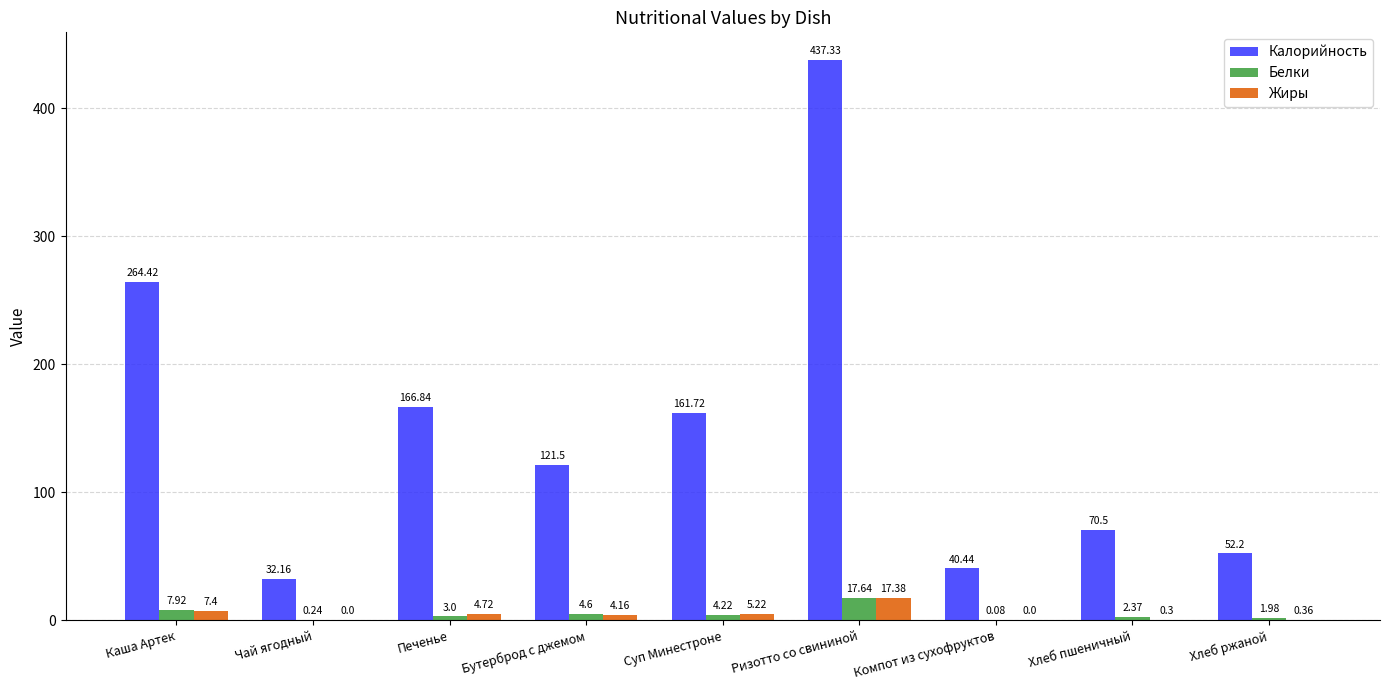

Does the chart contain stacked bars?

No